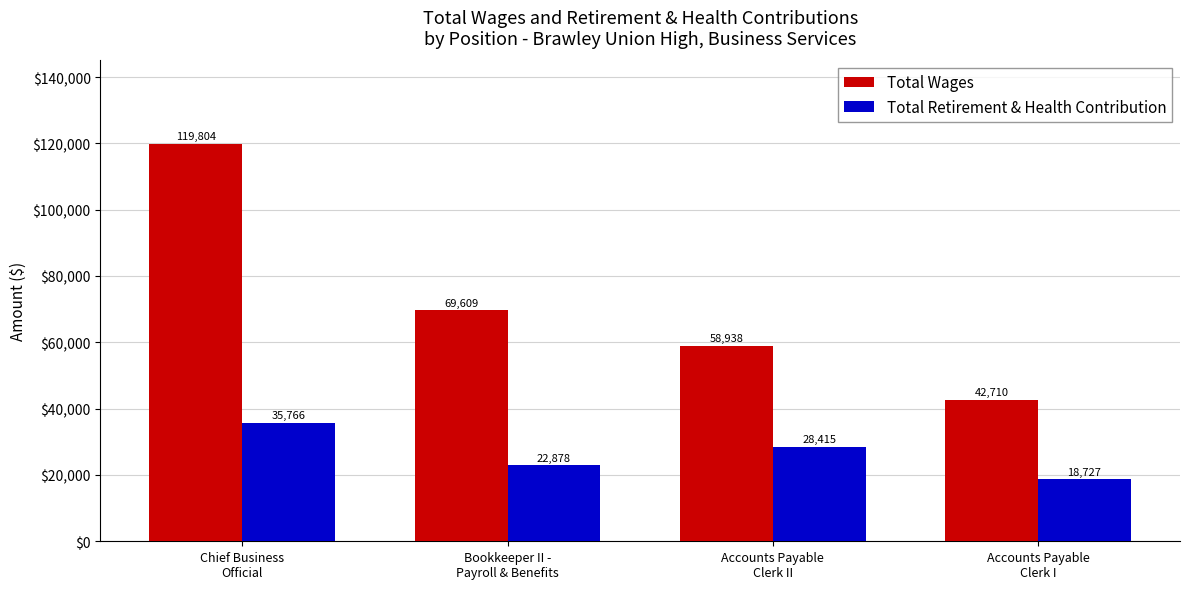

The value of Total Wages at Accounts Payable
Clerk I is 42710. True or false?

True